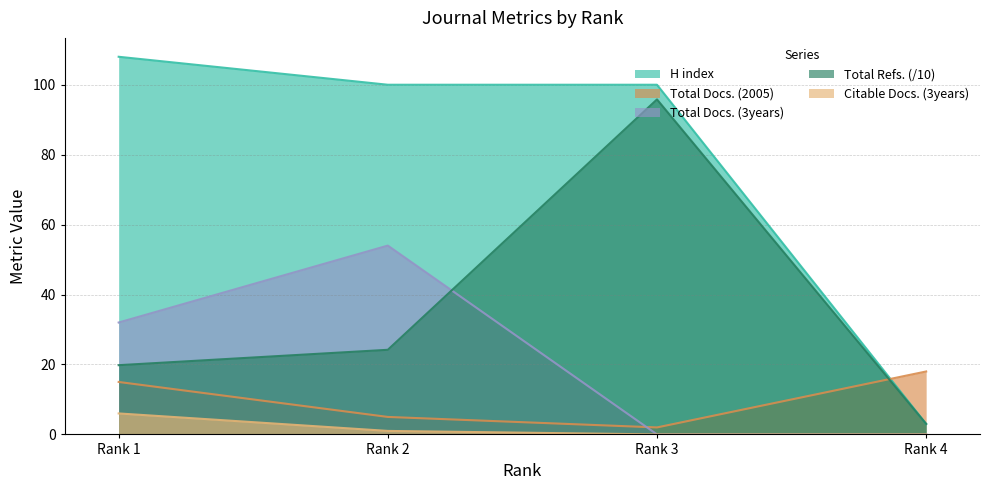

What is the difference between the maximum and minimum values in the H index series?

105.0